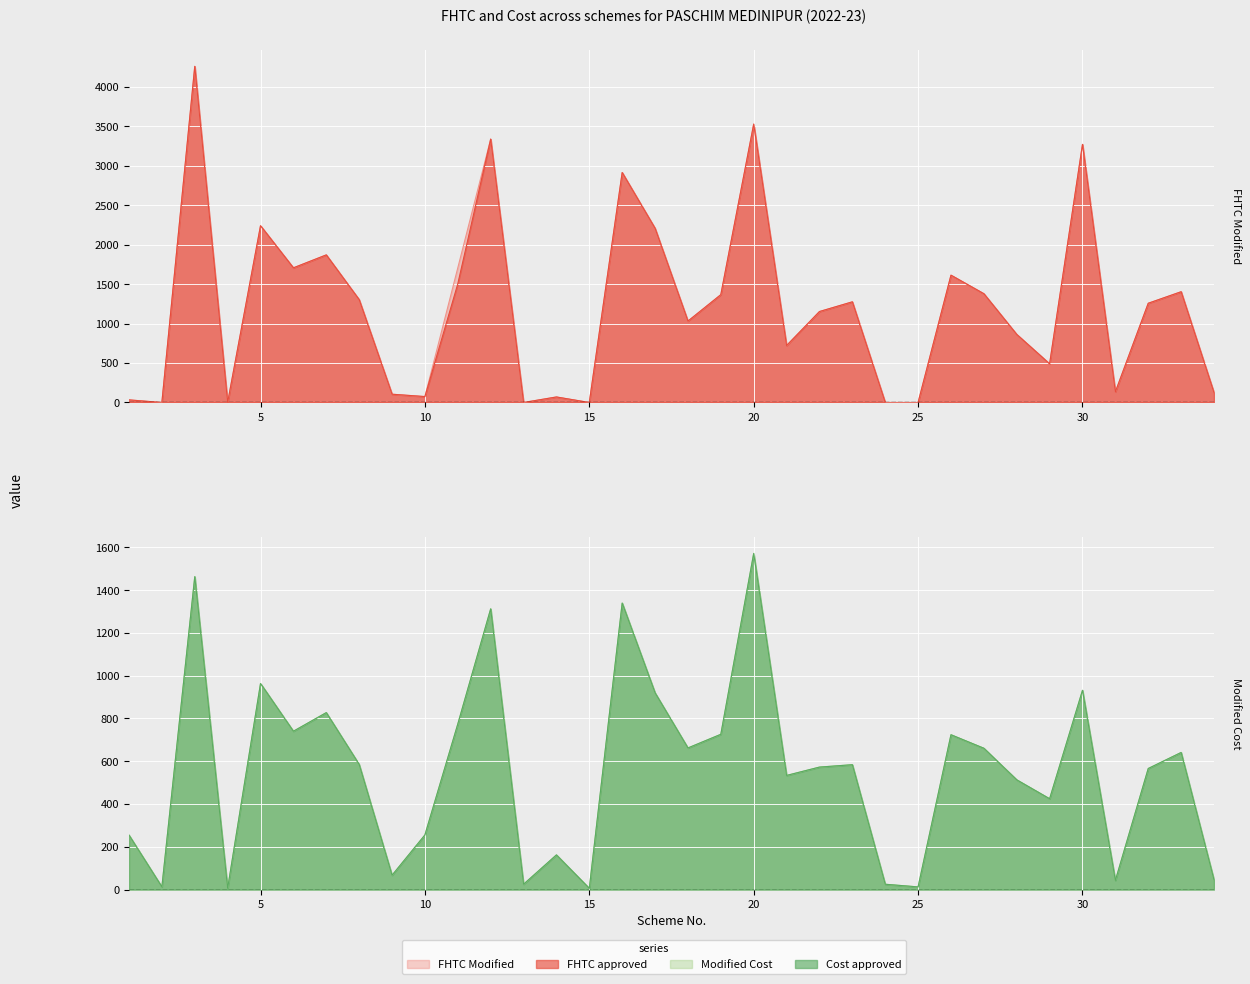

What is the sum of all Cost approved values?

18947.5